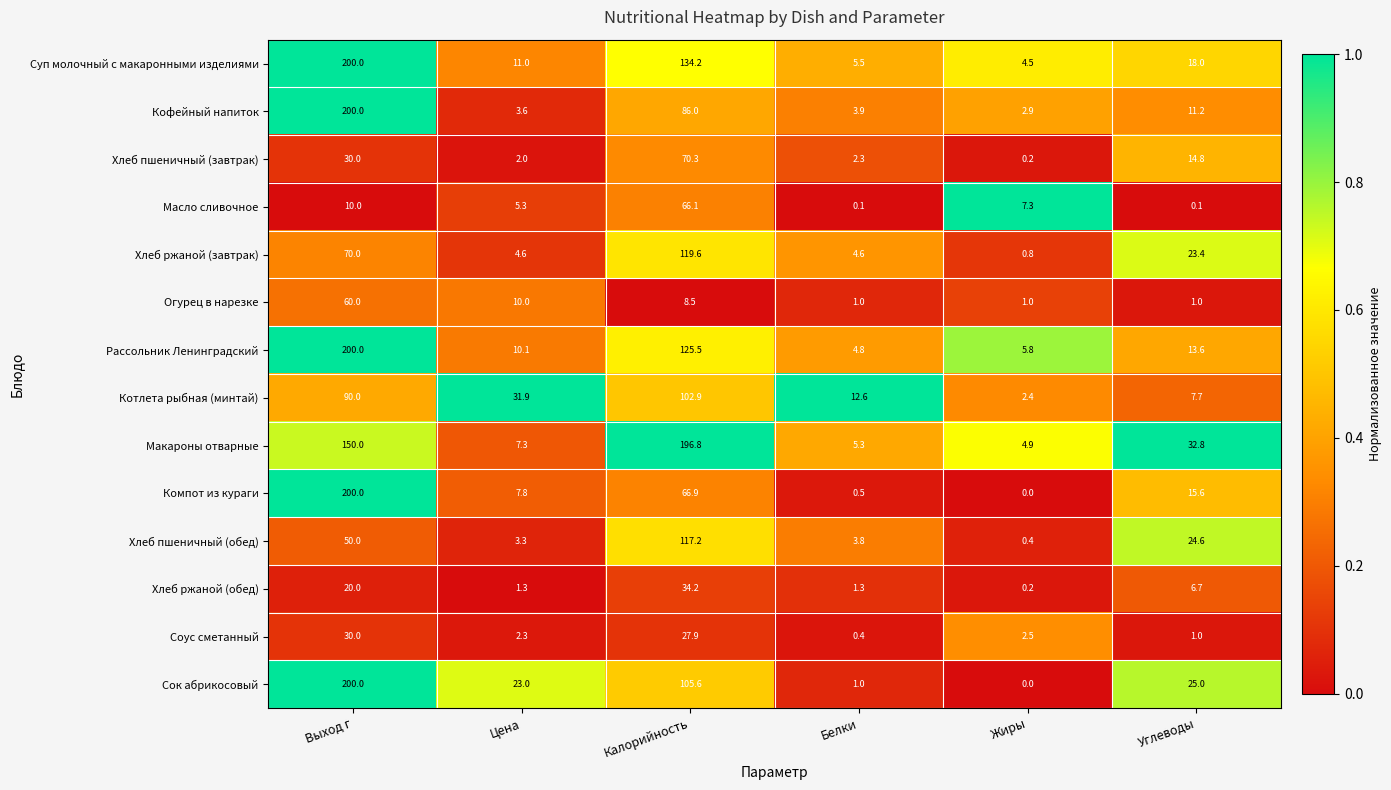

What is the average value of the Сок абрикосовый series?

59.1